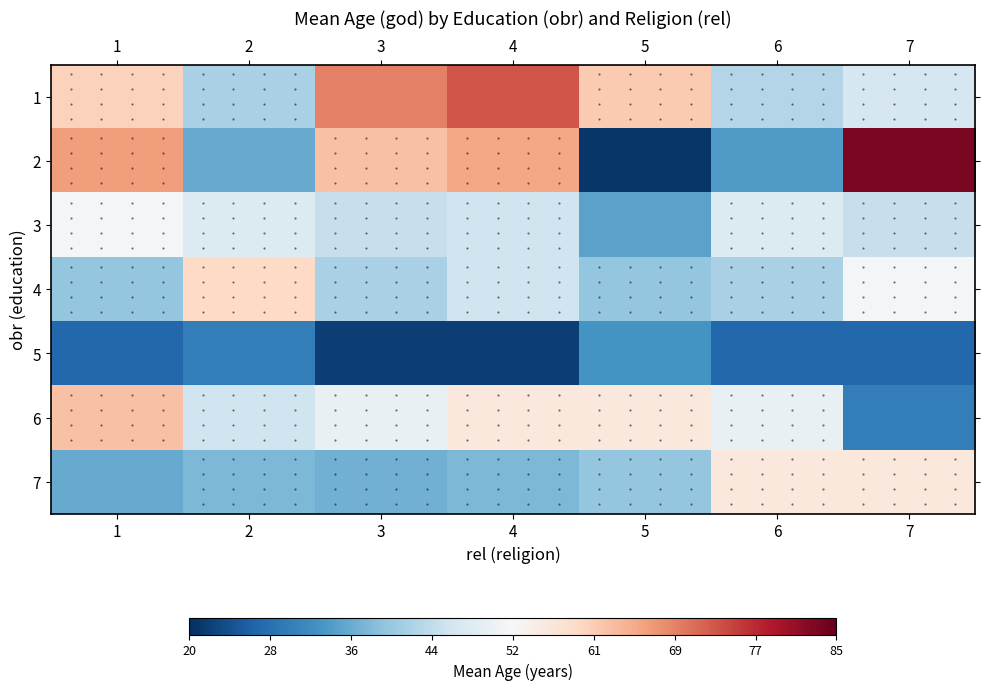

Reading left to right, extract all data points from this chart.

1: 1=0.2	2=-0.3	3=0.5	4=0.6	5=0.3	6=-0.3	7=-0.2
2: 1=0.4	2=-0.5	3=0.3	4=0.4	5=-1.0	6=-0.6	7=0.9
3: 1=-0.0	2=-0.1	3=-0.2	4=-0.2	5=-0.5	6=-0.1	7=-0.2
4: 1=-0.4	2=0.2	3=-0.3	4=-0.2	5=-0.4	6=-0.3	7=-0.0
5: 1=-0.8	2=-0.7	3=-0.9	4=-0.9	5=-0.6	6=-0.8	7=-0.8
6: 1=0.3	2=-0.2	3=-0.1	4=0.1	5=0.1	6=-0.1	7=-0.7
7: 1=-0.5	2=-0.4	3=-0.5	4=-0.4	5=-0.4	6=0.1	7=0.1